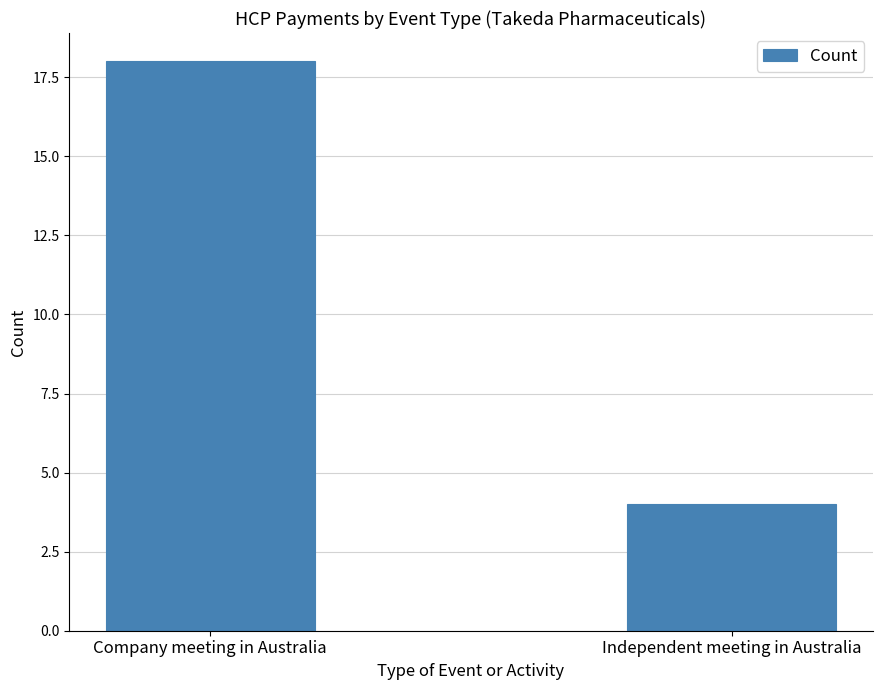

What is the sum of the values at Company meeting in Australia and Independent meeting in Australia?

22